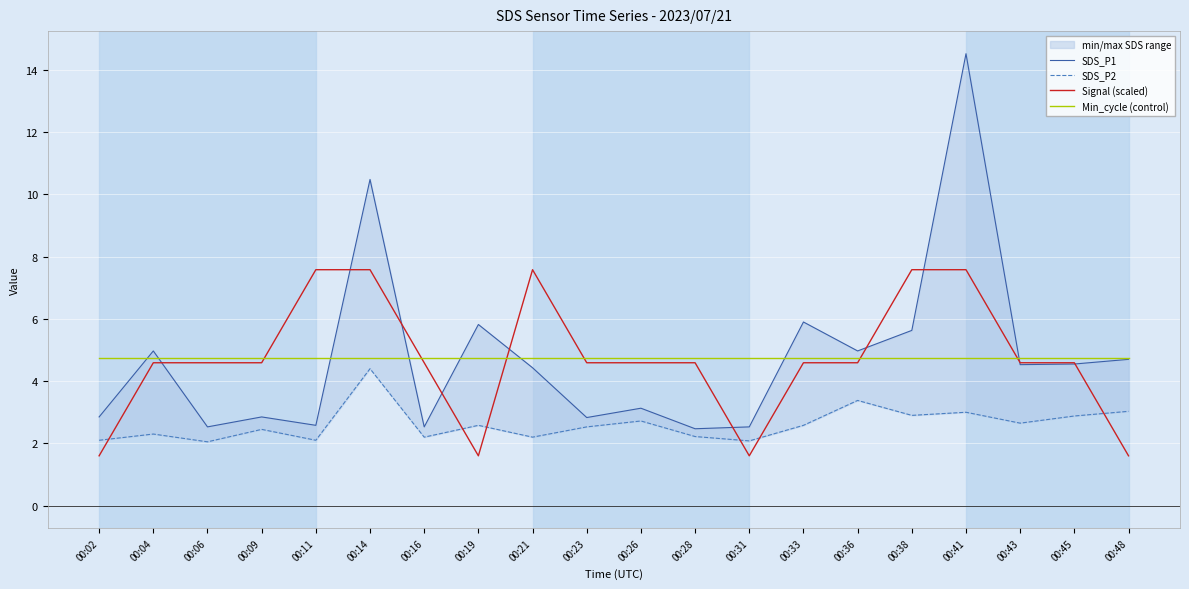

What is the sum of the SDS_P1 values at 00:14 and 00:21?

14.9